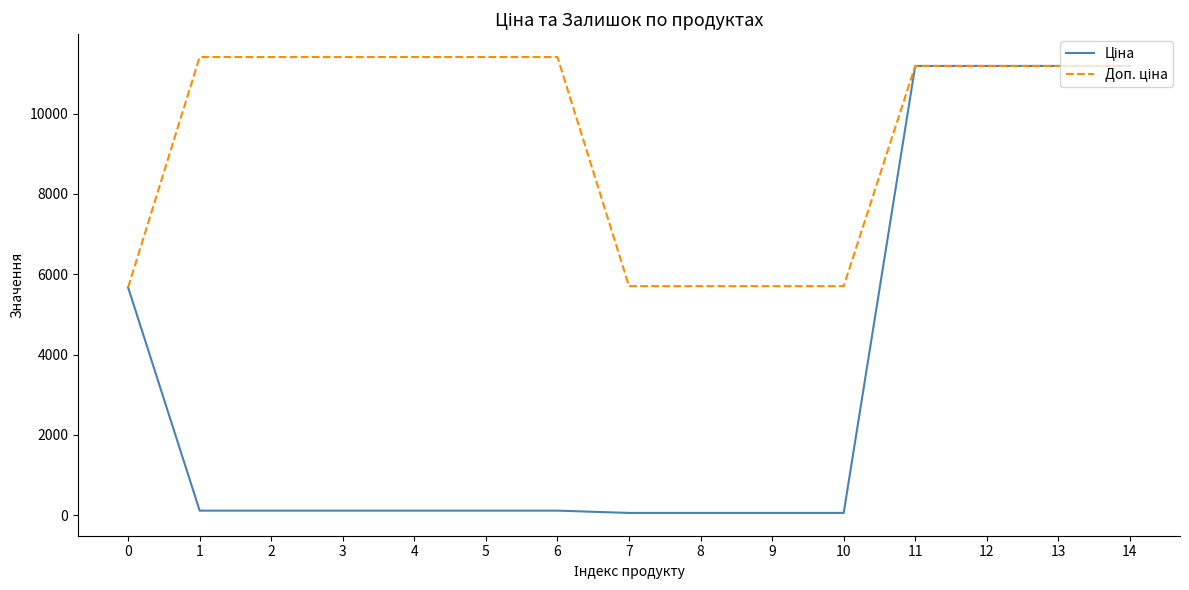

What is the total value across all series at 0?

11347.6